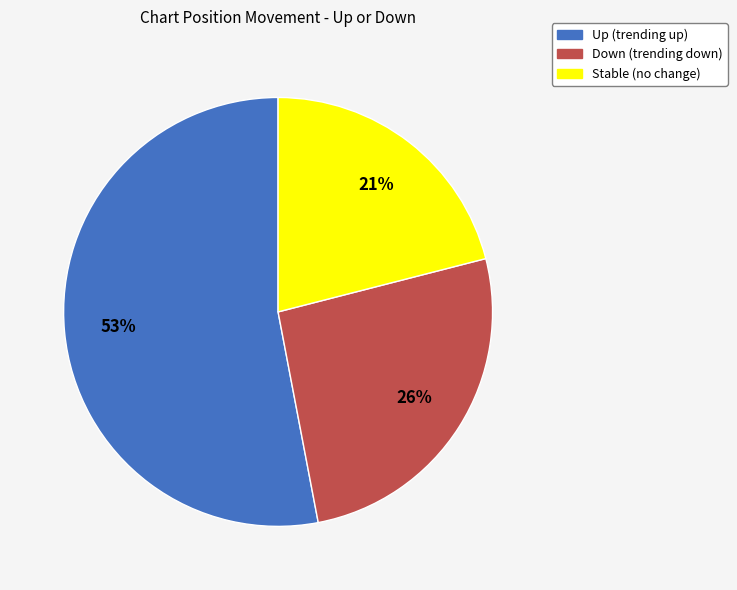

Count the number of slices in the pie.

3